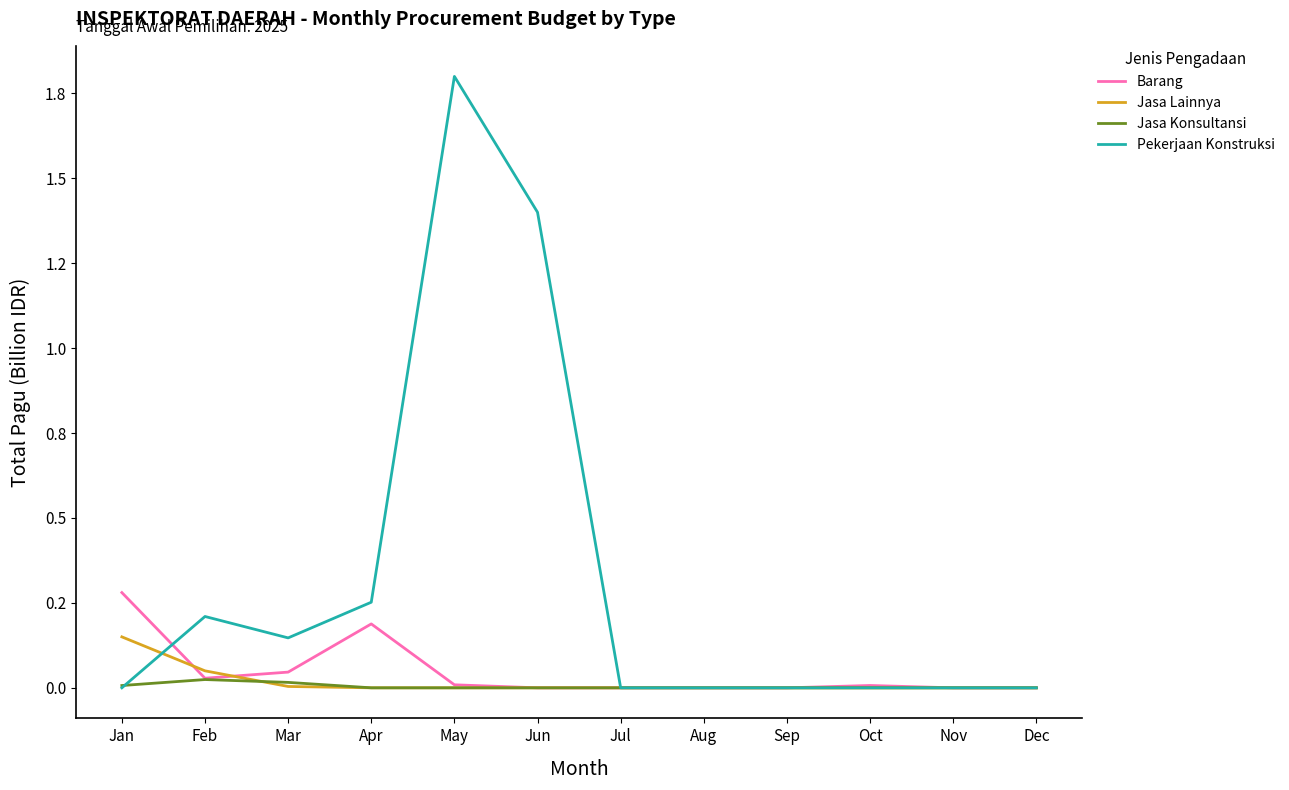

What are all the series names shown in the legend?

Barang, Jasa Lainnya, Jasa Konsultansi, Pekerjaan Konstruksi